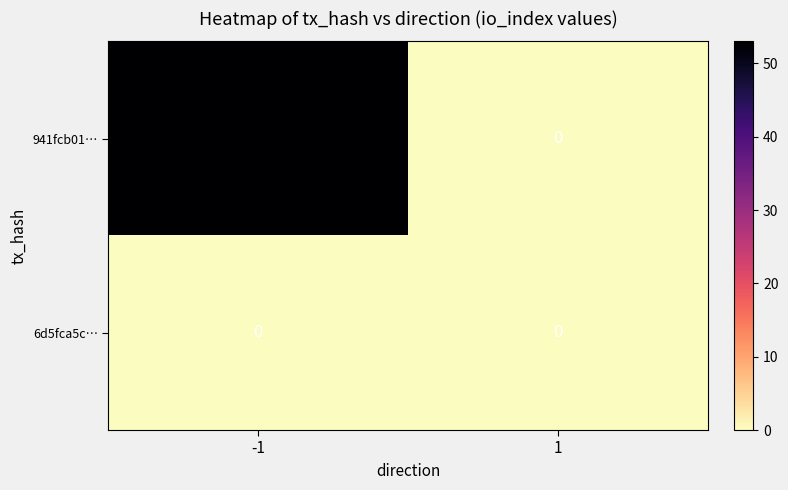

List the labels in order of 941fcb01… value, smallest first.

1, -1